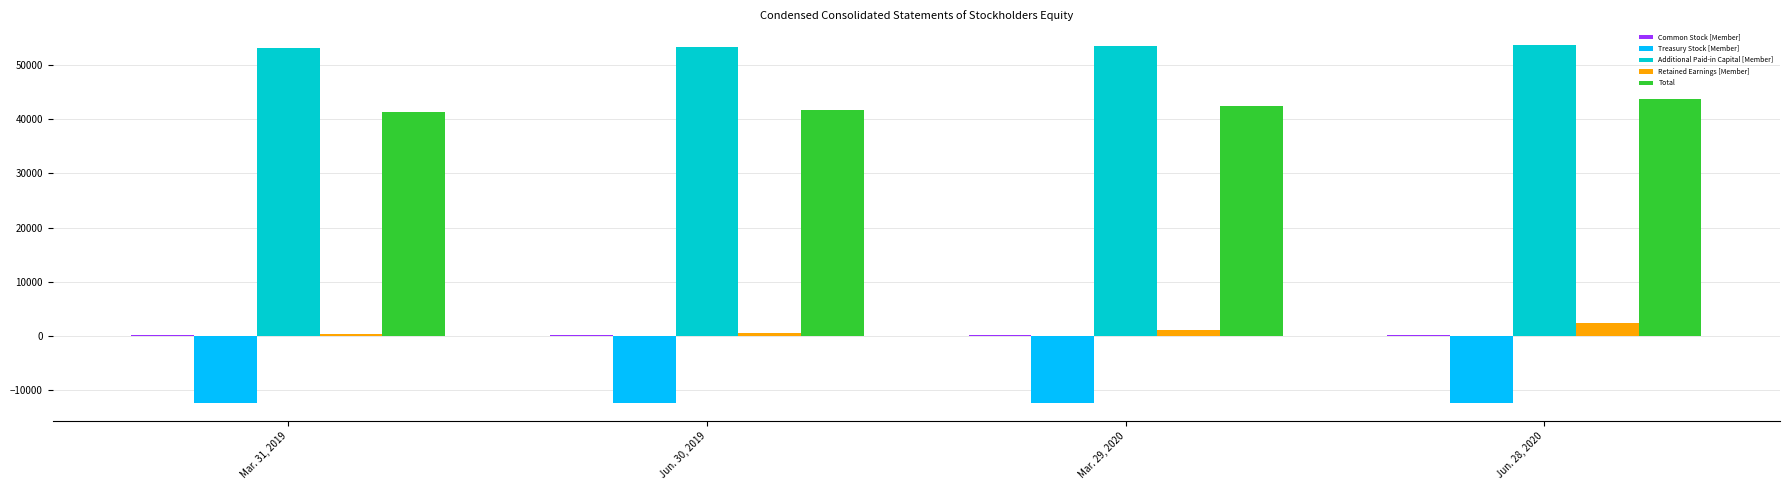

What is the sum of all Total values?

169266